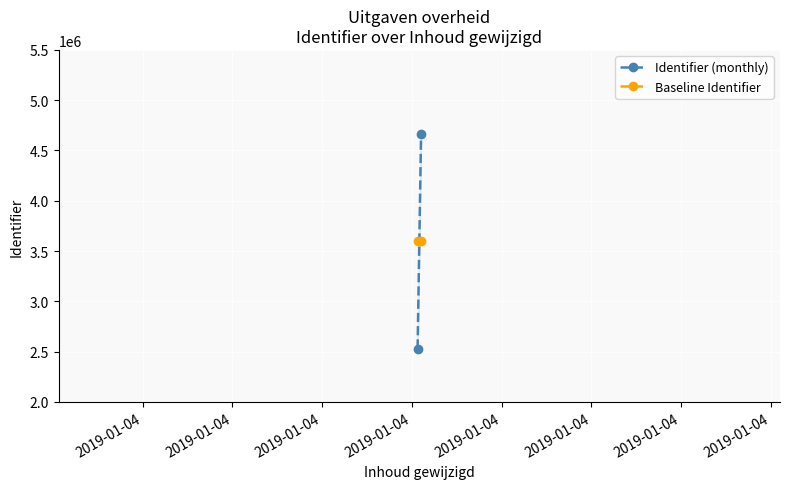

Is the value of Baseline Identifier at 2019-01-04 greater than the value of Identifier (monthly) at 2019-01-04?

Yes